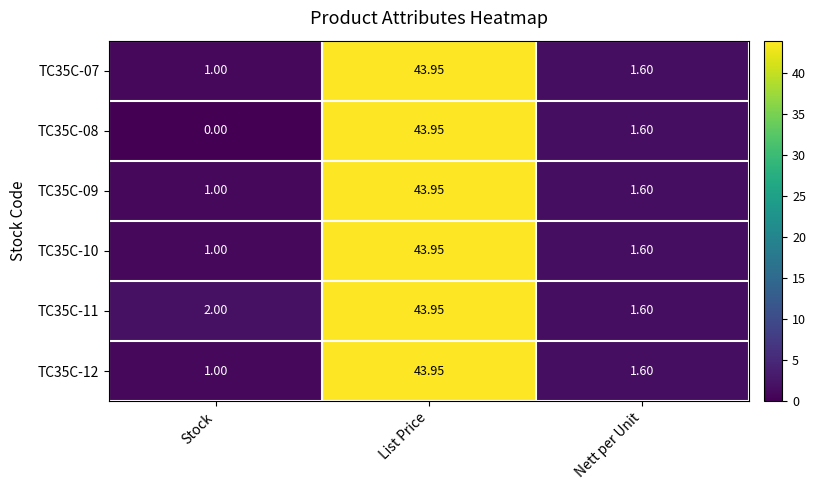

Which category has the highest value across all series?

List Price